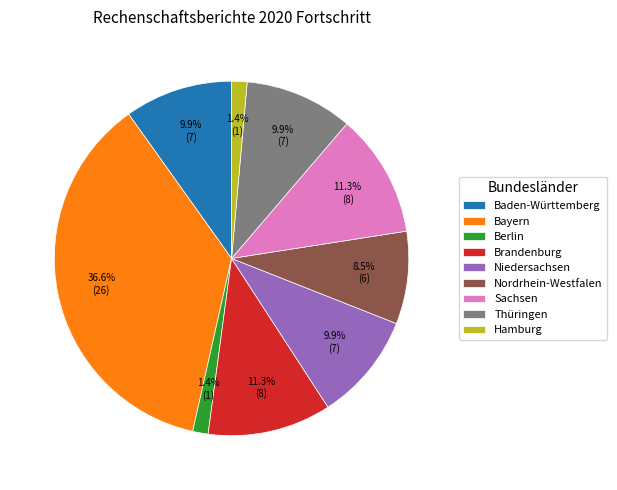

What percentage is the Bayern slice, to the nearest percent?

37%